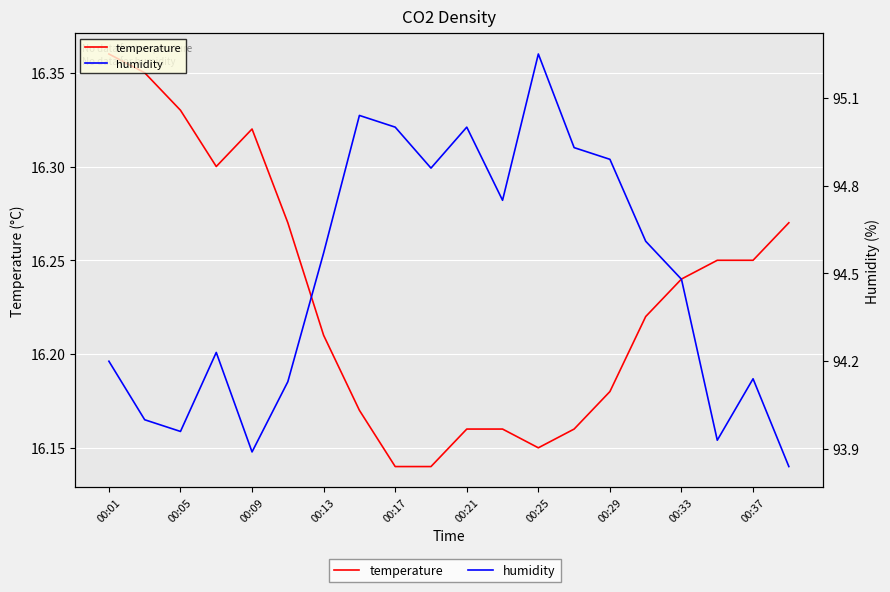

Which series has the largest total across all categories?

humidity